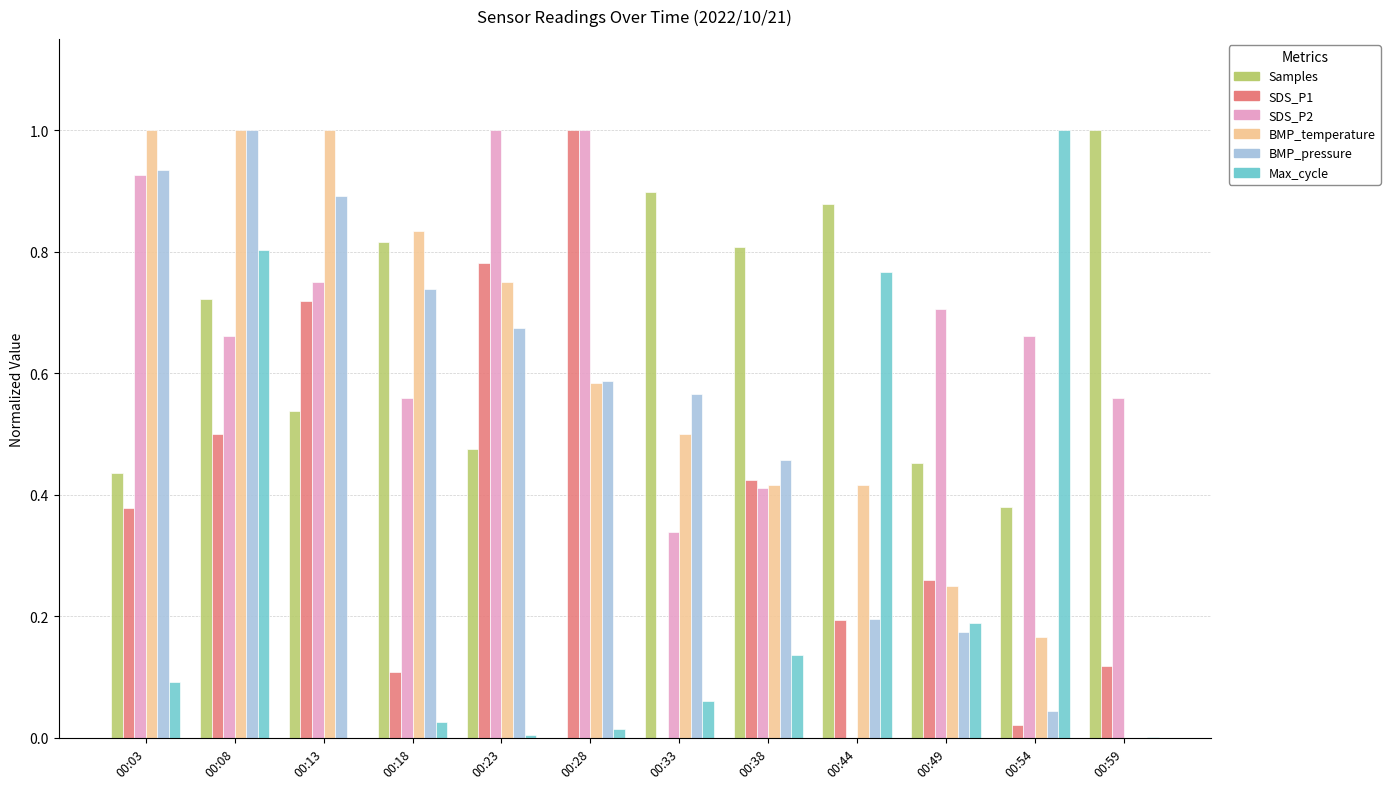

Is it true that Max_cycle equals 0.0 at 00:38?

False